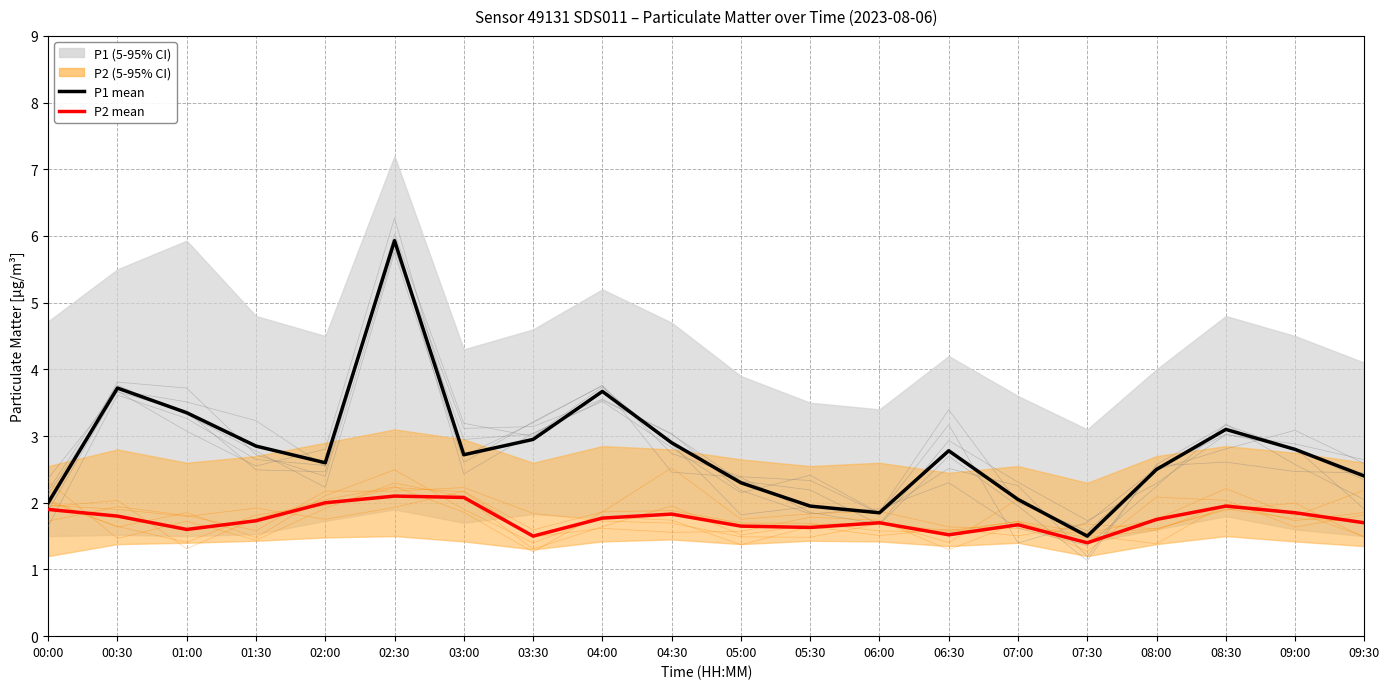

Which series has the largest range (max minus min)?

P1 mean